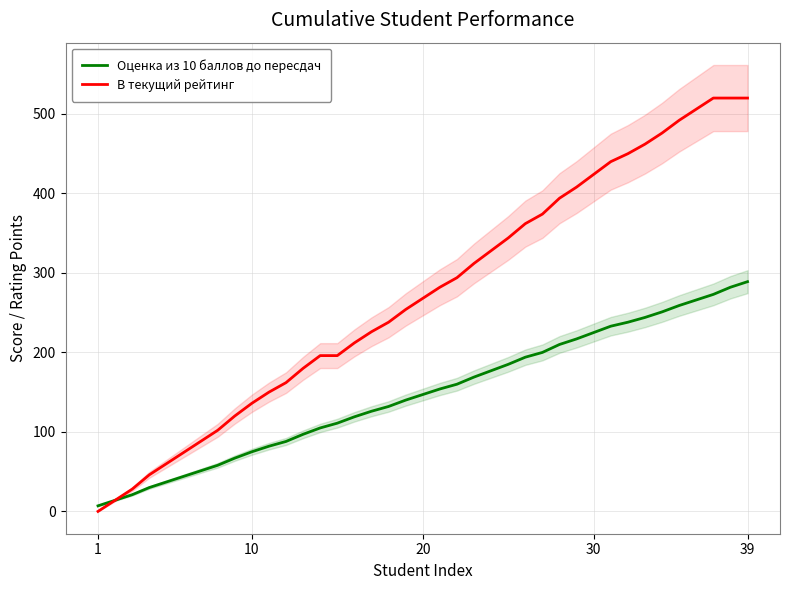

How many data points in Оценка из 10 баллов до пересдач are above 147?

19